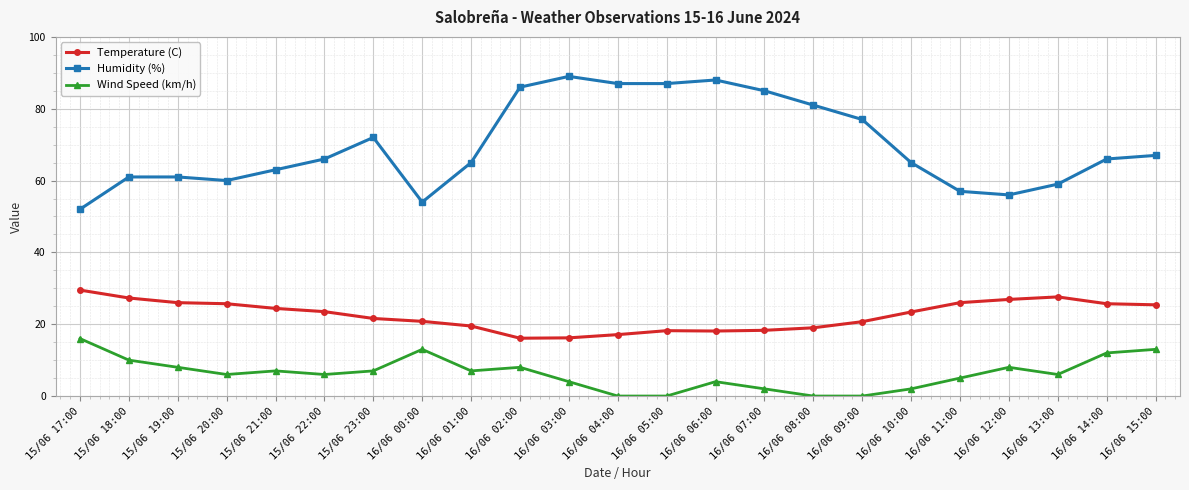

True or false: Wind Speed (km/h) has more than 0 interior local peaks.

True